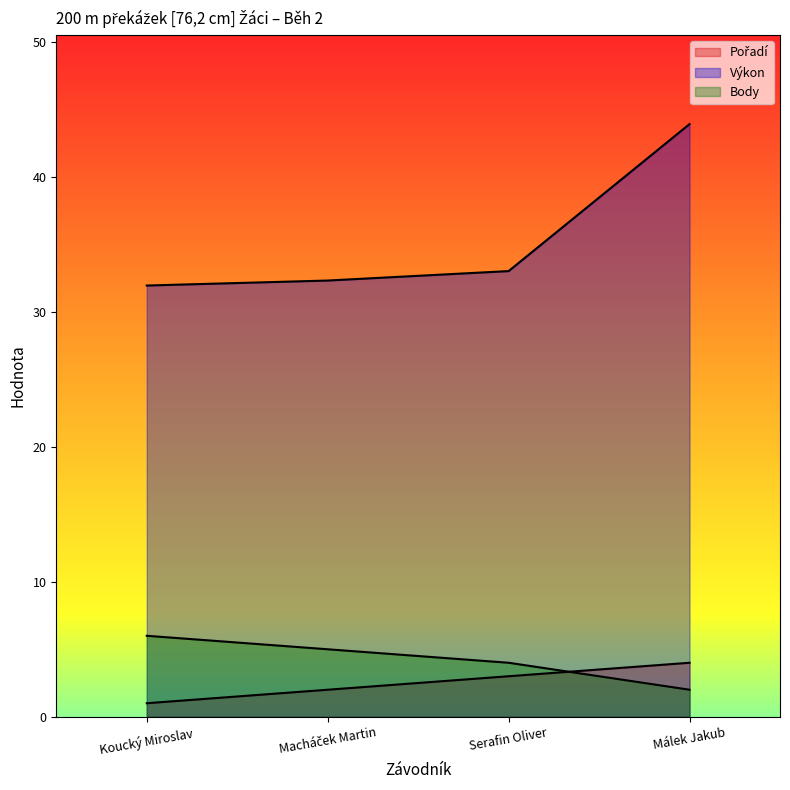

True or false: Pořadí and Výkon intersect in this chart.

False